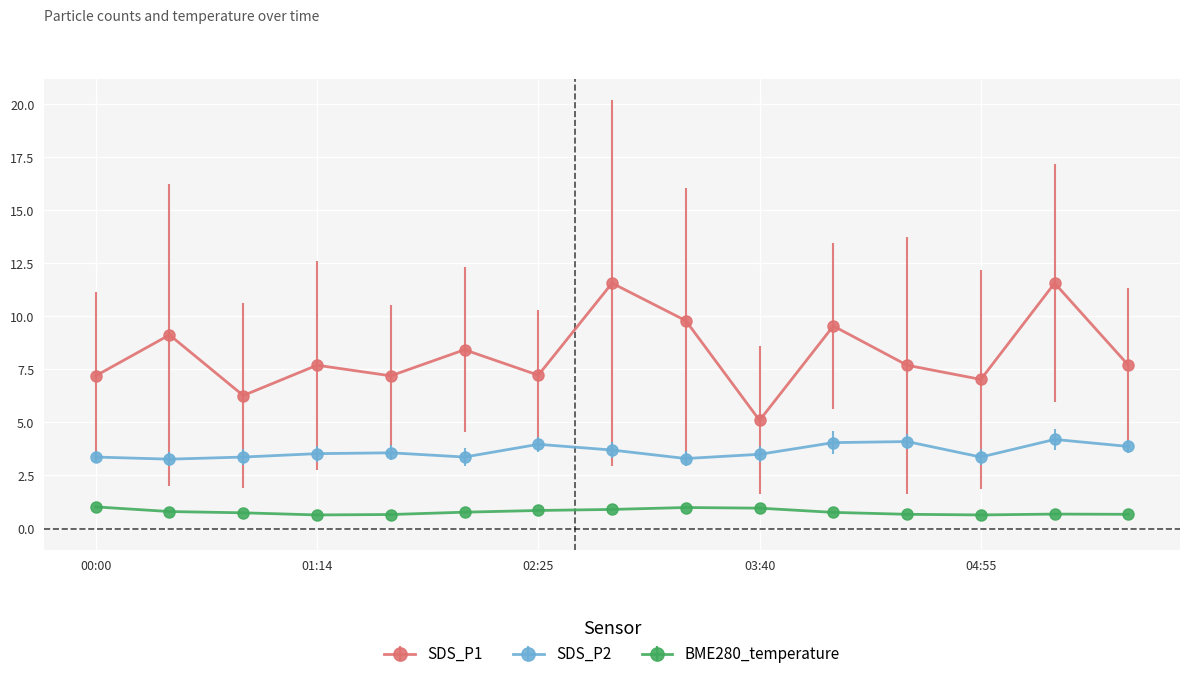

What is the value of the SDS_P1 point at the 12th from the left?

7.7